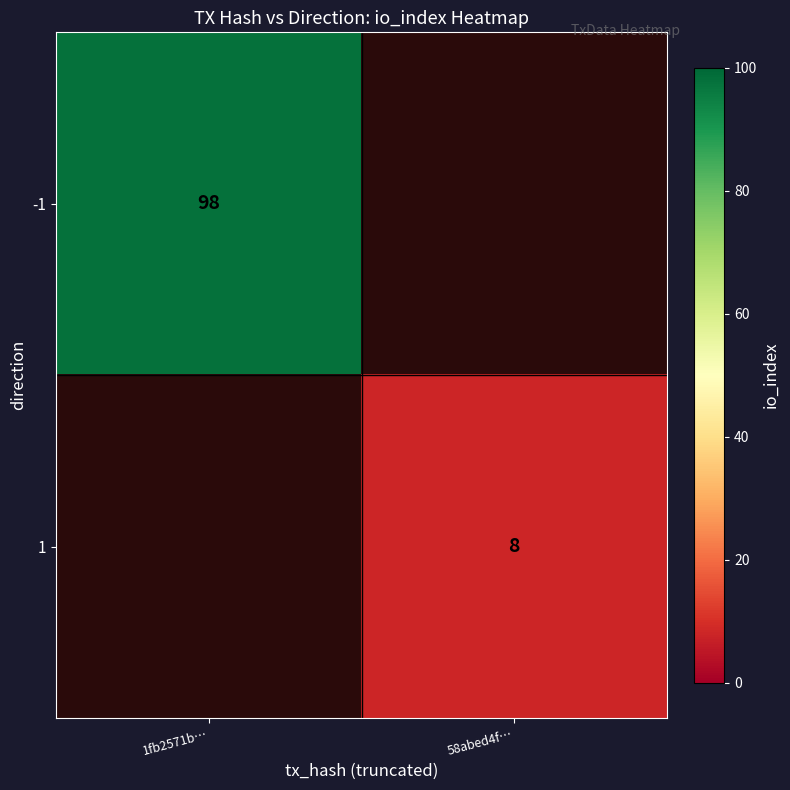

Is the value of 1 at 58abed4f… greater than the value of -1 at 1fb2571b…?

No